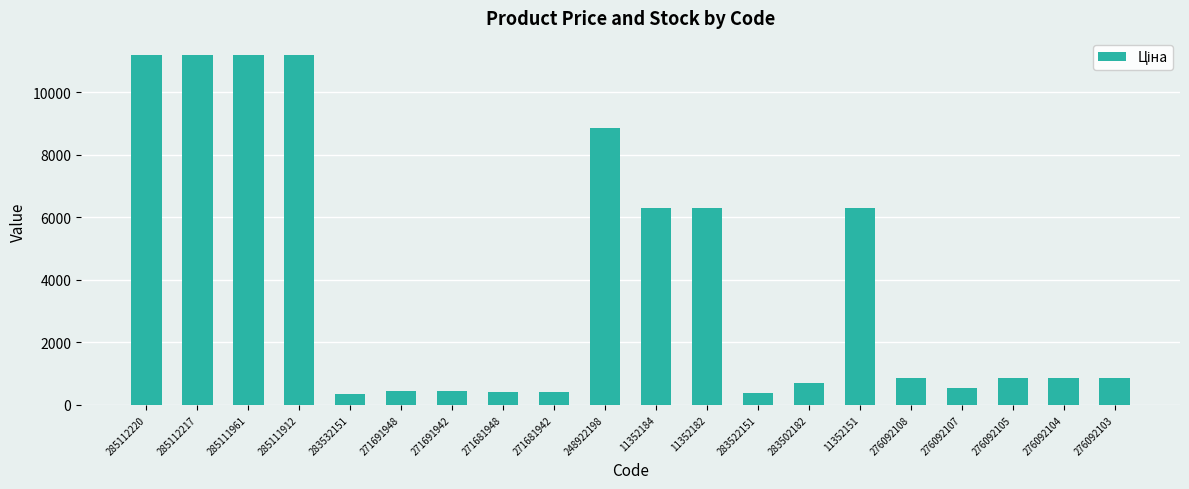

What is the change in value from 271681942 to 248922198?

+8440.1